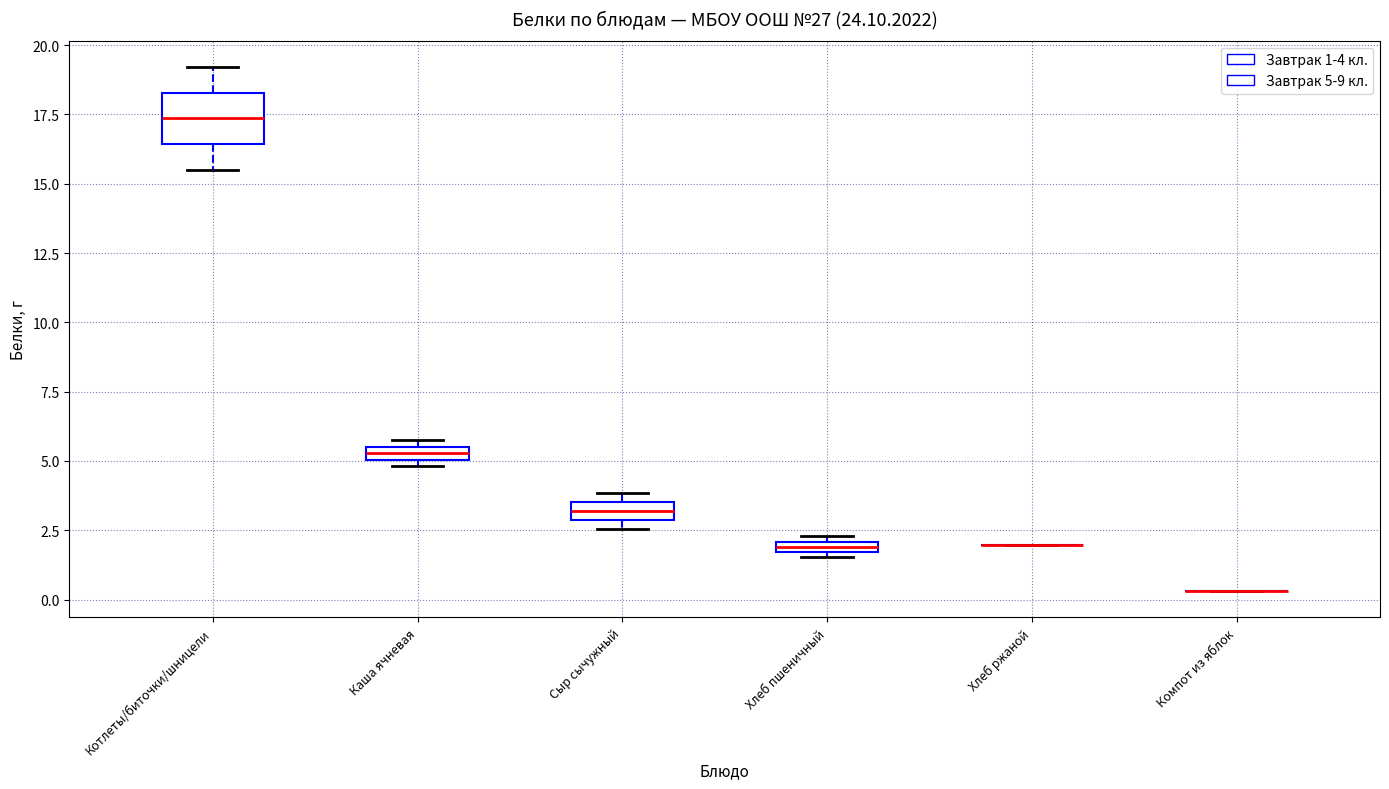

Comparing the boxes themselves (not the whiskers), which one is the tallest?

Котлеты/биточки/шницели